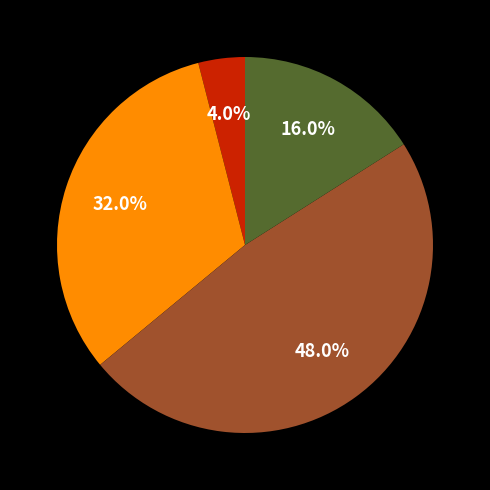

Is there a majority slice in this chart?

No